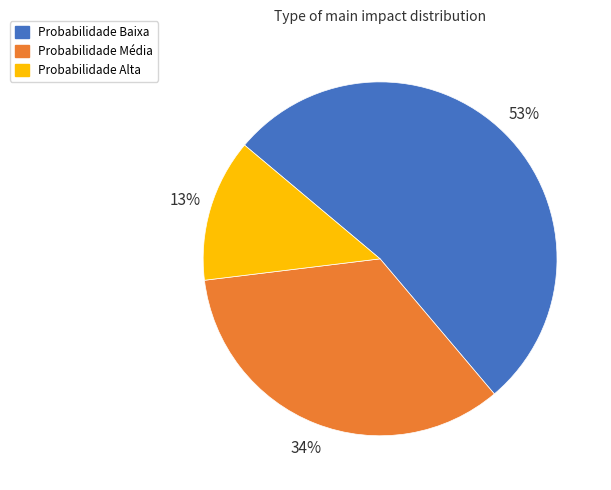

To the nearest percent, what is the difference between the largest and smallest slice percentages?

40%